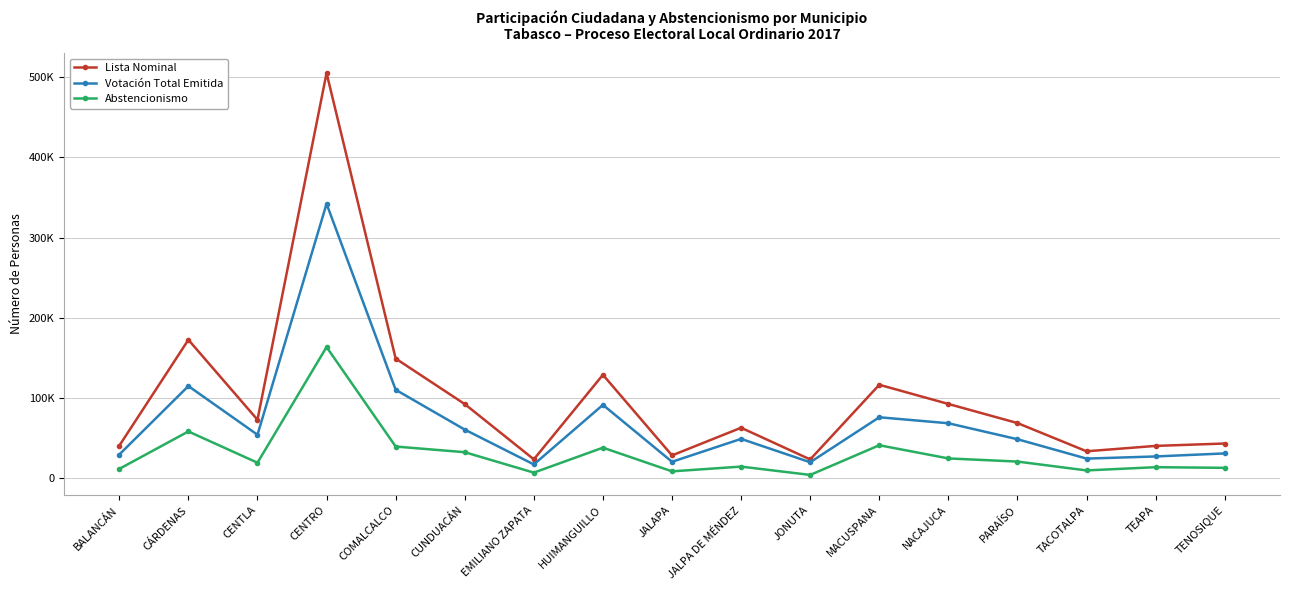

Which series has the largest total across all categories?

Lista Nominal